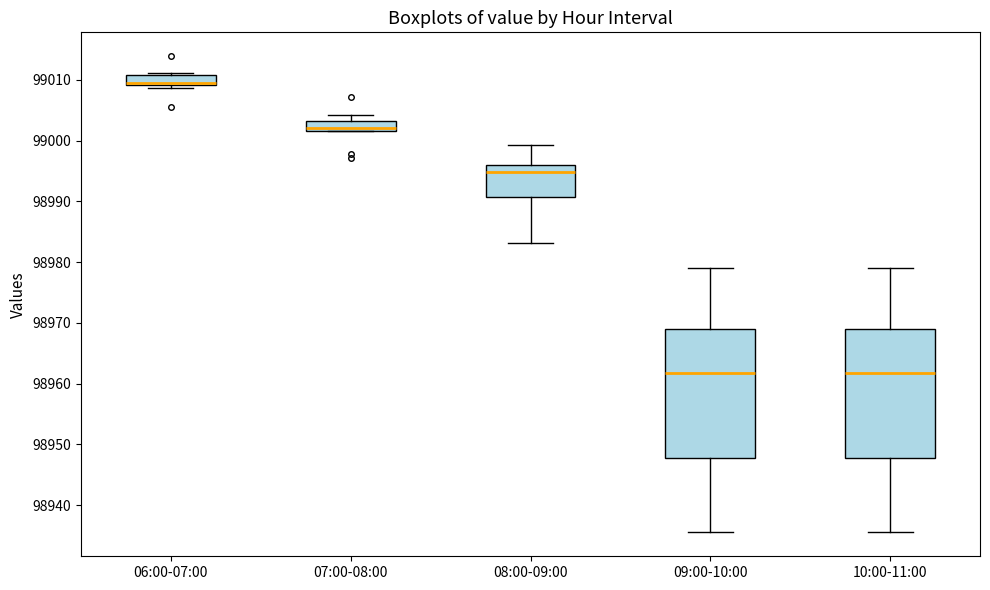

Reading left to right, read every box against the y-axis: the position of its median line, the range the box covers, and the ends of its whiskers. The values are not printed on the chart, so give them approximately, as read against the axis.

06:00-07:00: median 99009 (drawn on the box's lower edge), box 99009 to 99011, whiskers 99009 (just below the box's lower edge) to 99011
07:00-08:00: median 99002 (just above the box's lower edge), box 99002 to 99003, whiskers 99002 to 99004
08:00-09:00: median 98995, box 98991 to 98996, whiskers 98983 to 98999
09:00-10:00: median 98962, box 98948 to 98969, whiskers 98936 to 98979
10:00-11:00: median 98962, box 98948 to 98969, whiskers 98936 to 98979